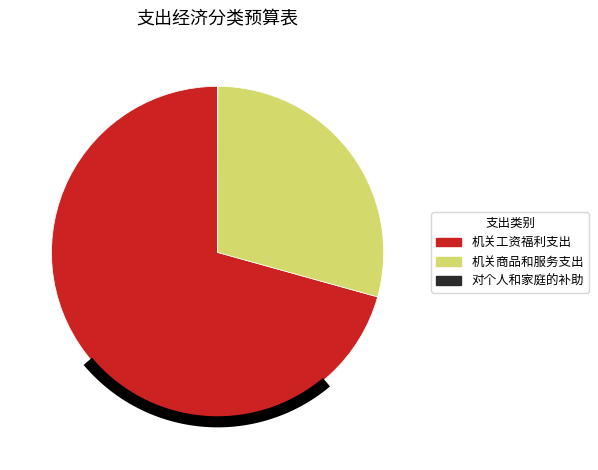

To the nearest percent, what is the average slice percentage?

33%